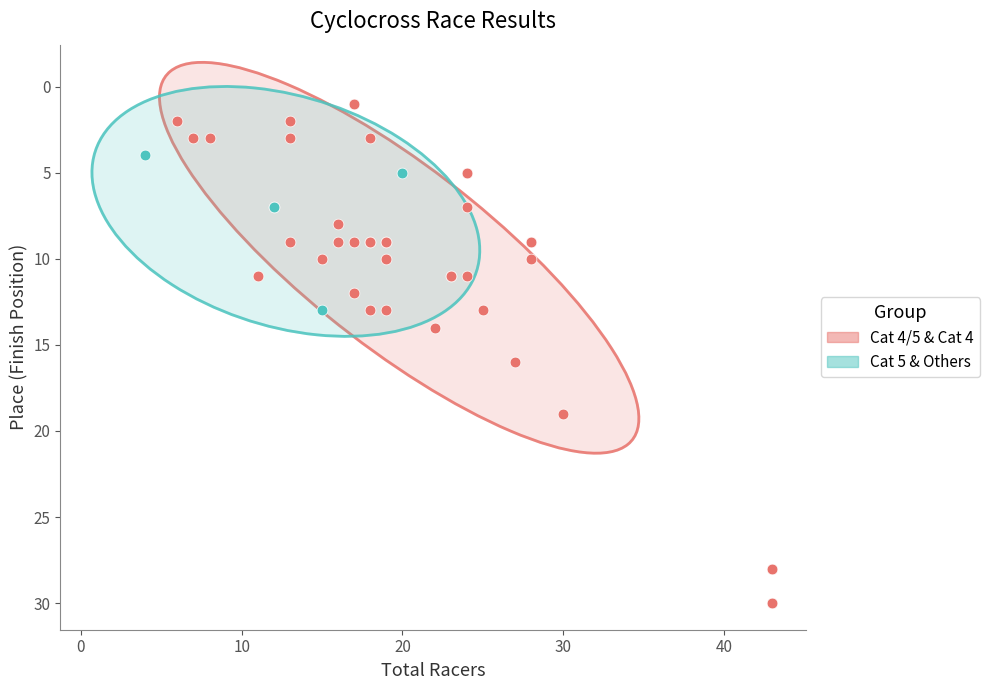

Which series reaches the maximum Y coordinate?

Cat 4/5 & Cat 4